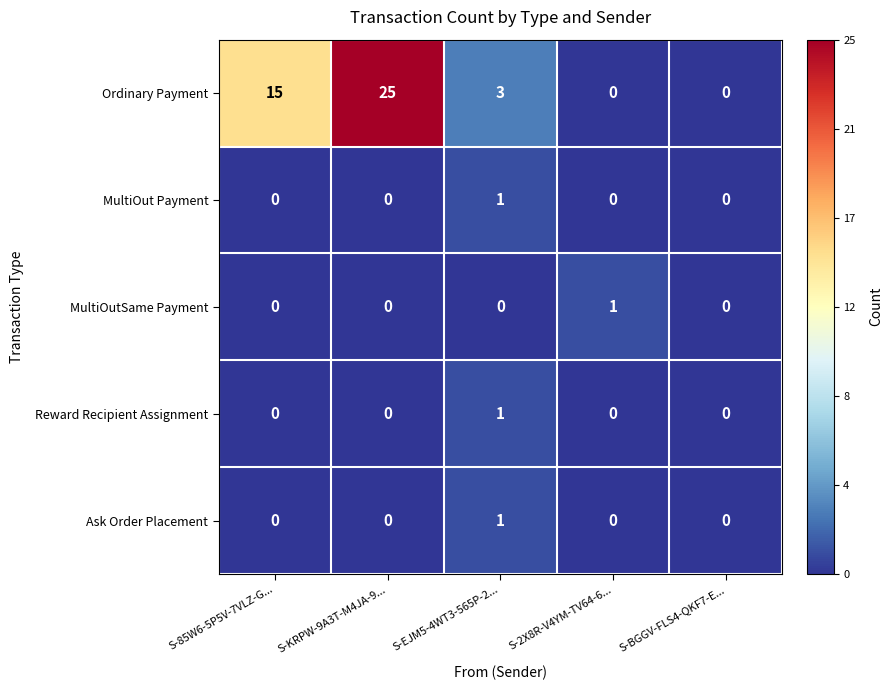

The MultiOut Payment series shows 0 at S-85W6-5P5V-7VLZ-G.... True or false?

True